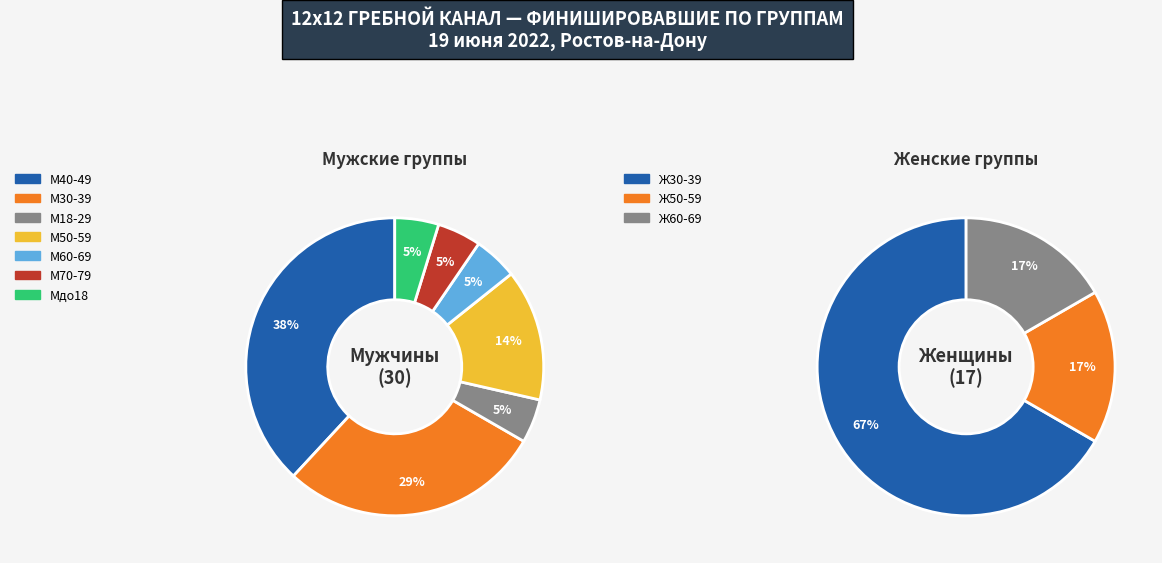

What is the ratio of the value at М70-79 to the value at М50-59?

0.3